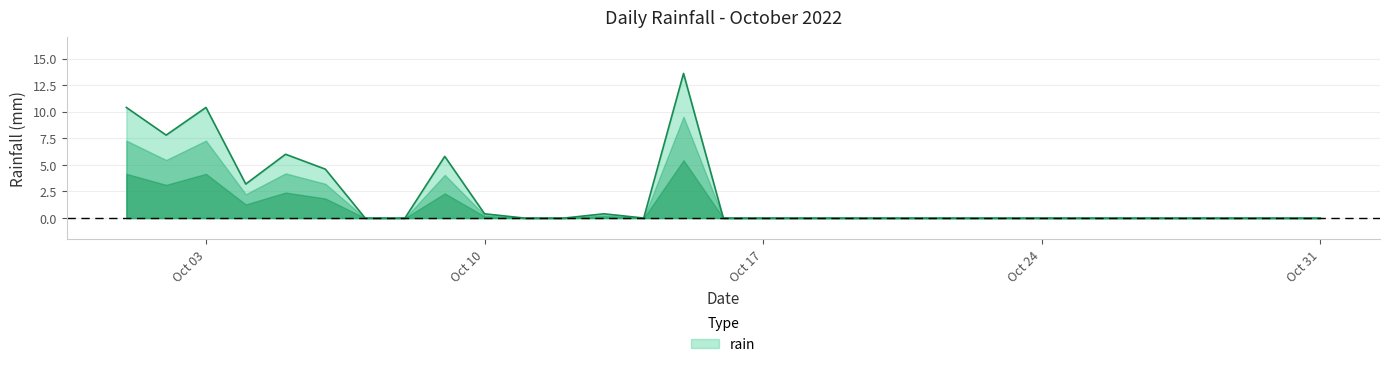

What is the maximum value shown in the chart?

13.6